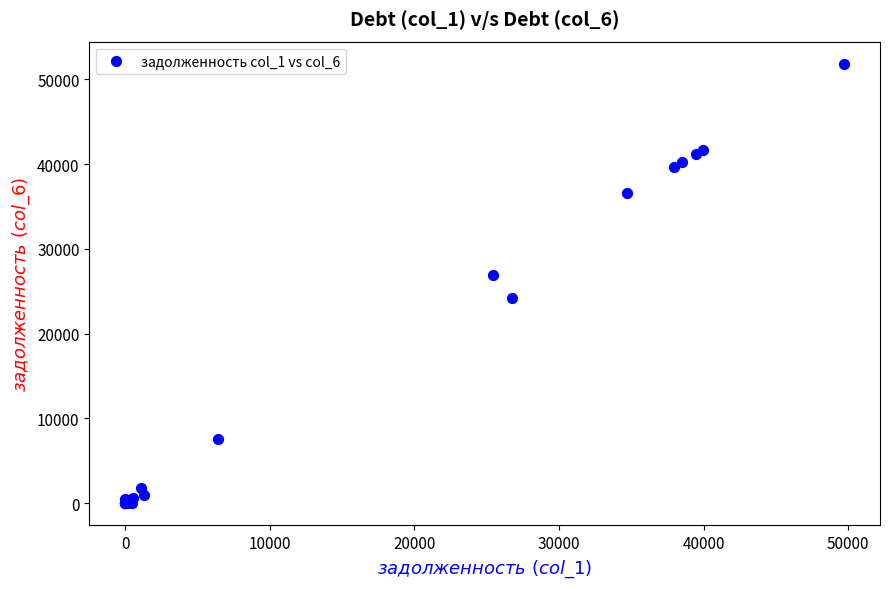

What Y value in the scatter plot is closest to 25923?

26894.5